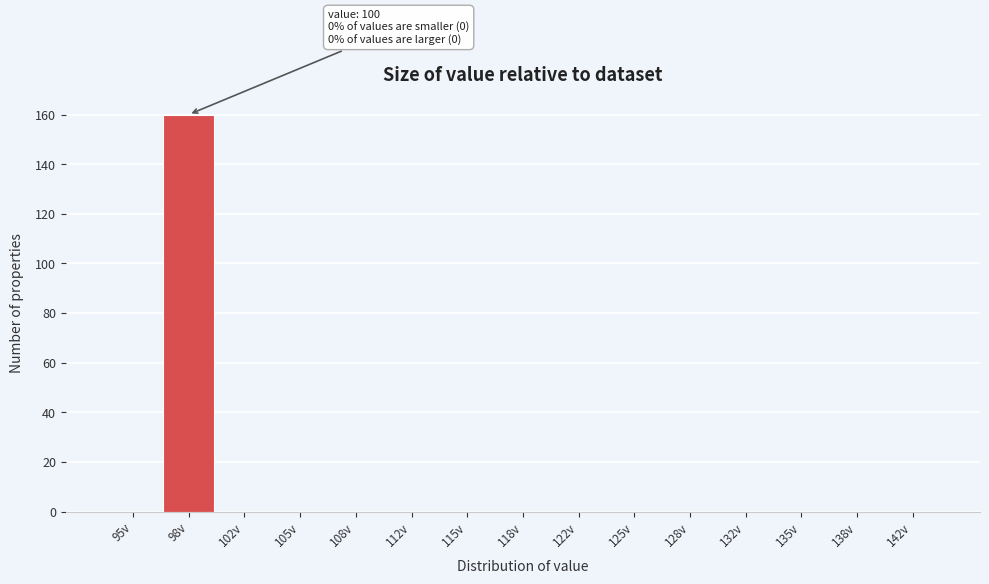

Reading right to left, transcribe all the data shown in this chart.

142v=0	138v=0	135v=0	132v=0	128v=0	125v=0	122v=0	118v=0	115v=0	112v=0	108v=0	105v=0	102v=0	98v=160	95v=0